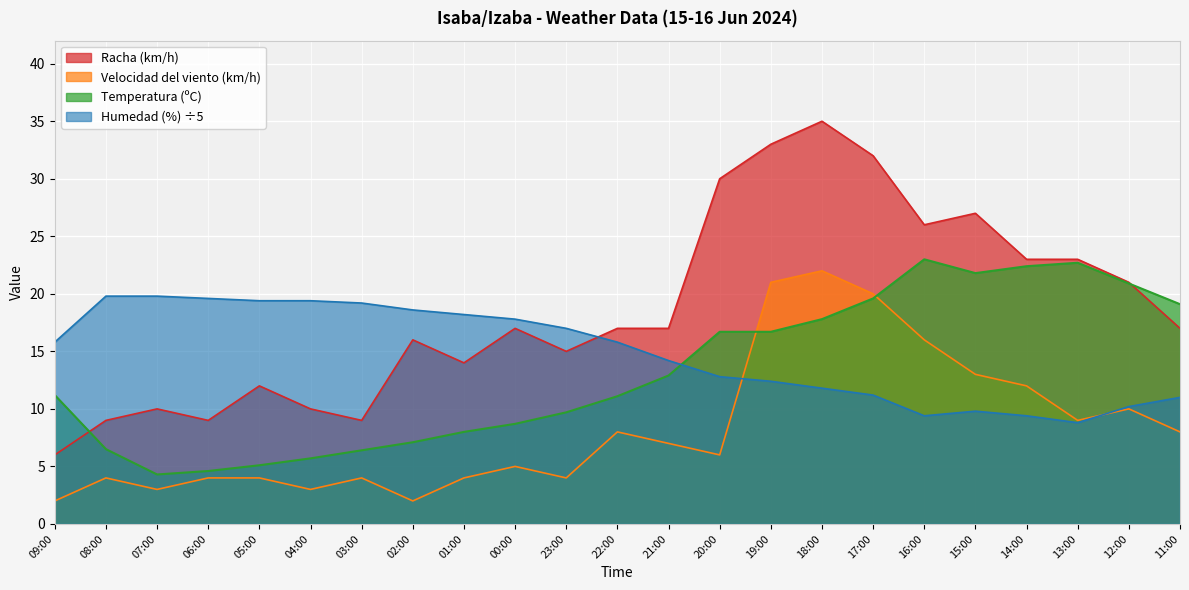

What is the approximate value of Racha (km/h) at 19:00?

33.0